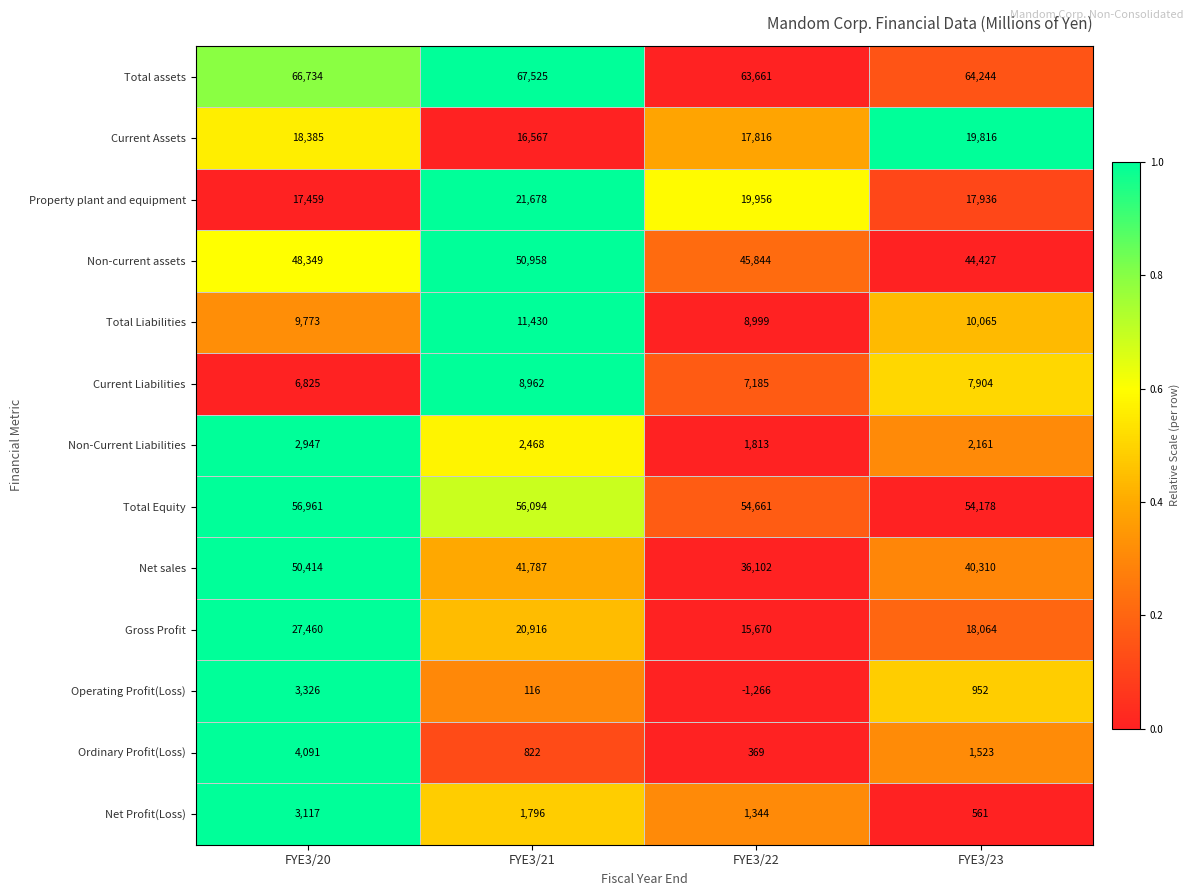

List the series in order of their peak value, highest first.

Total assets, Total Equity, Non-current assets, Net sales, Gross Profit, Property plant and equipment, Current Assets, Total Liabilities, Current Liabilities, Ordinary Profit(Loss), Operating Profit(Loss), Net Profit(Loss), Non-Current Liabilities